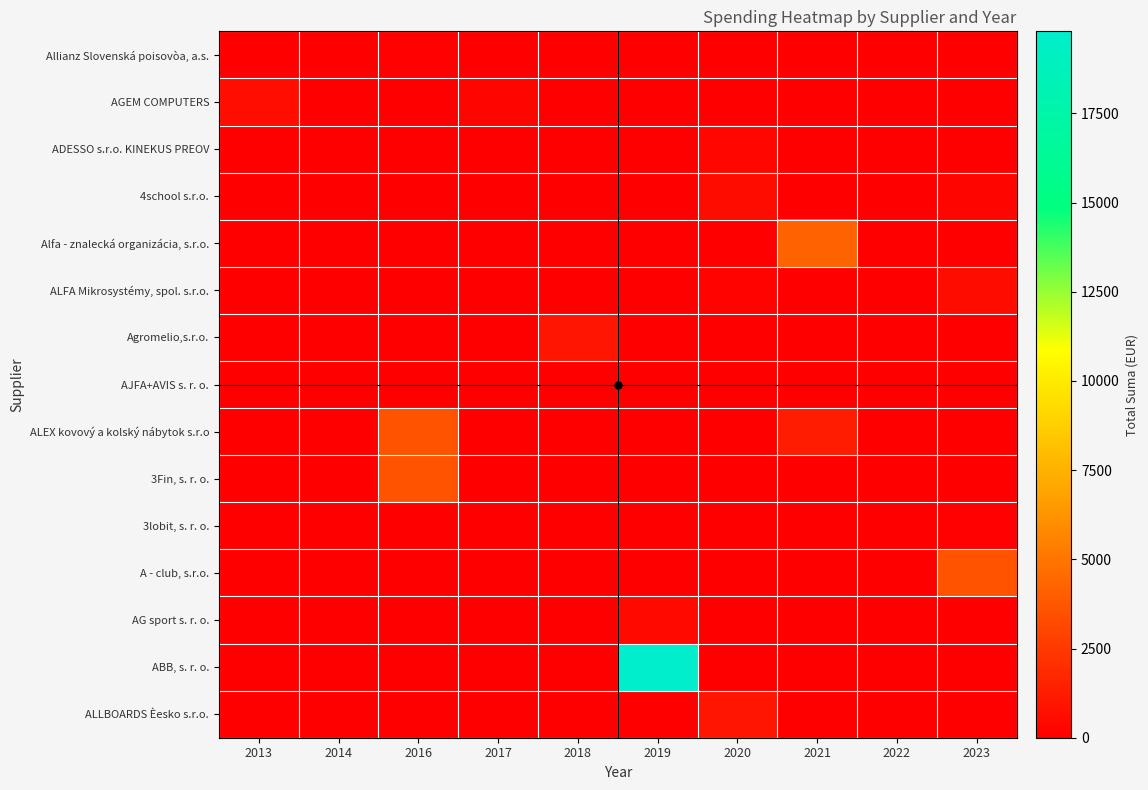

Which series has the largest range (max minus min)?

ABB, s. r. o.